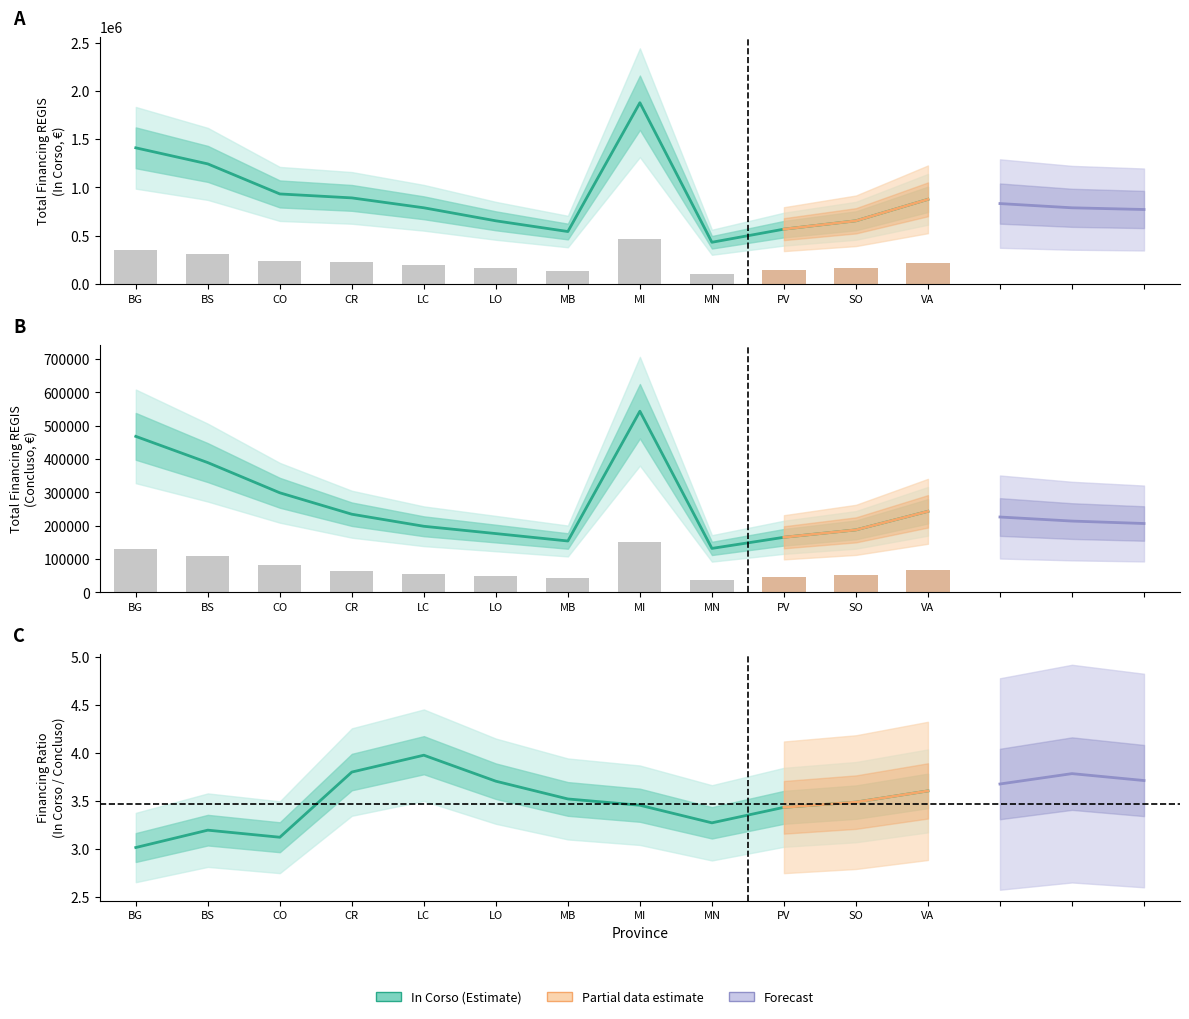

Does the chart contain any negative values?

No